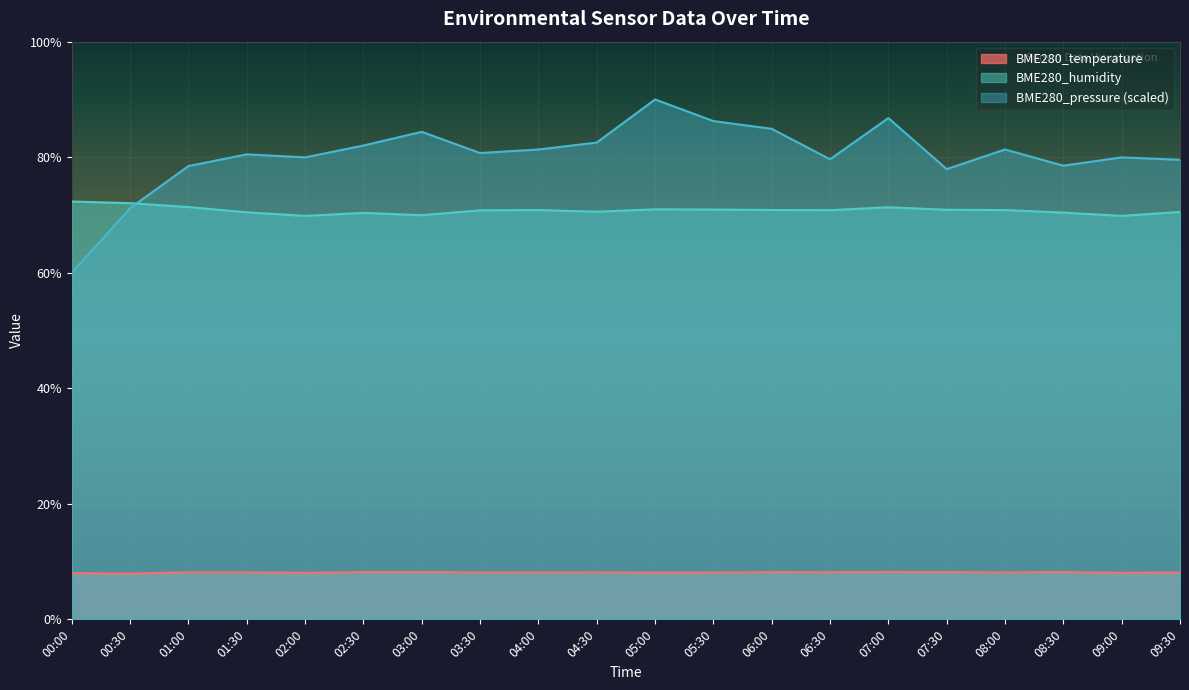

Rank the series by their maximum value, from highest to lowest.

BME280_pressure (scaled), BME280_humidity, BME280_temperature